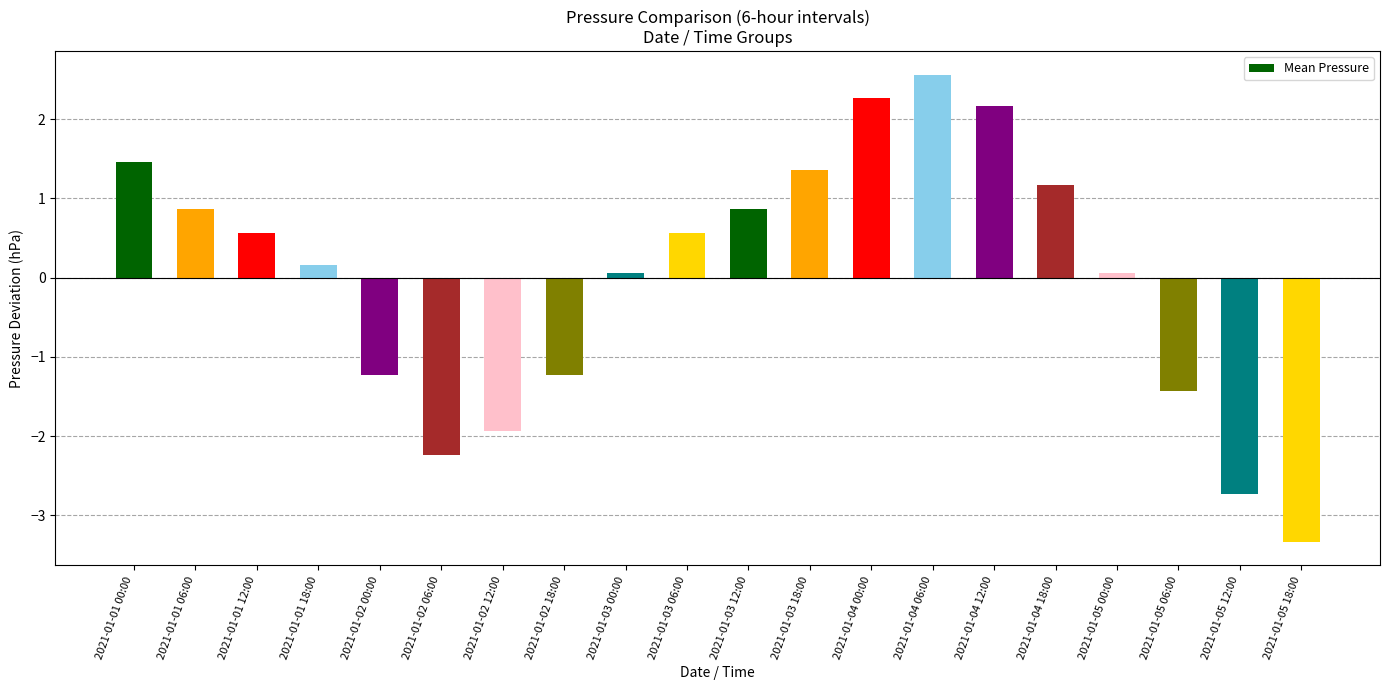

Between 2021-01-05 06:00 and 2021-01-01 12:00, which is larger?

2021-01-01 12:00